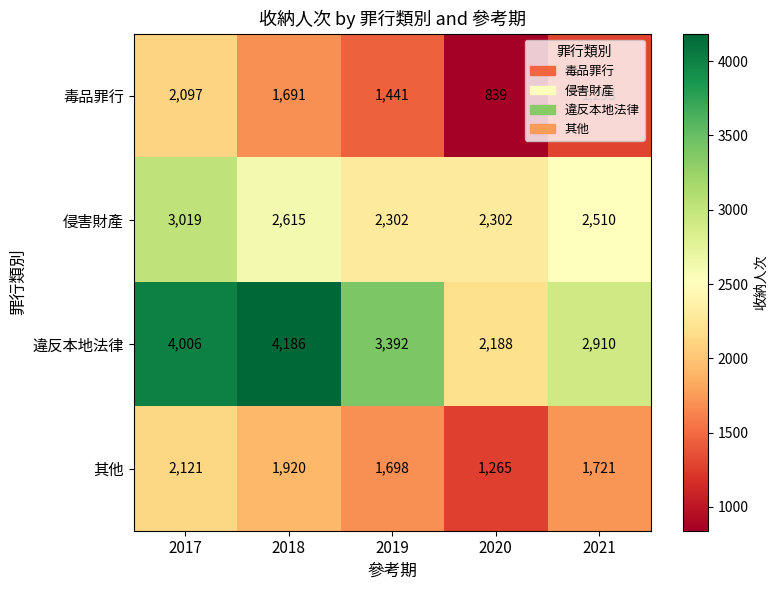

The 毒品罪行 series shows 839 at 2020. True or false?

True